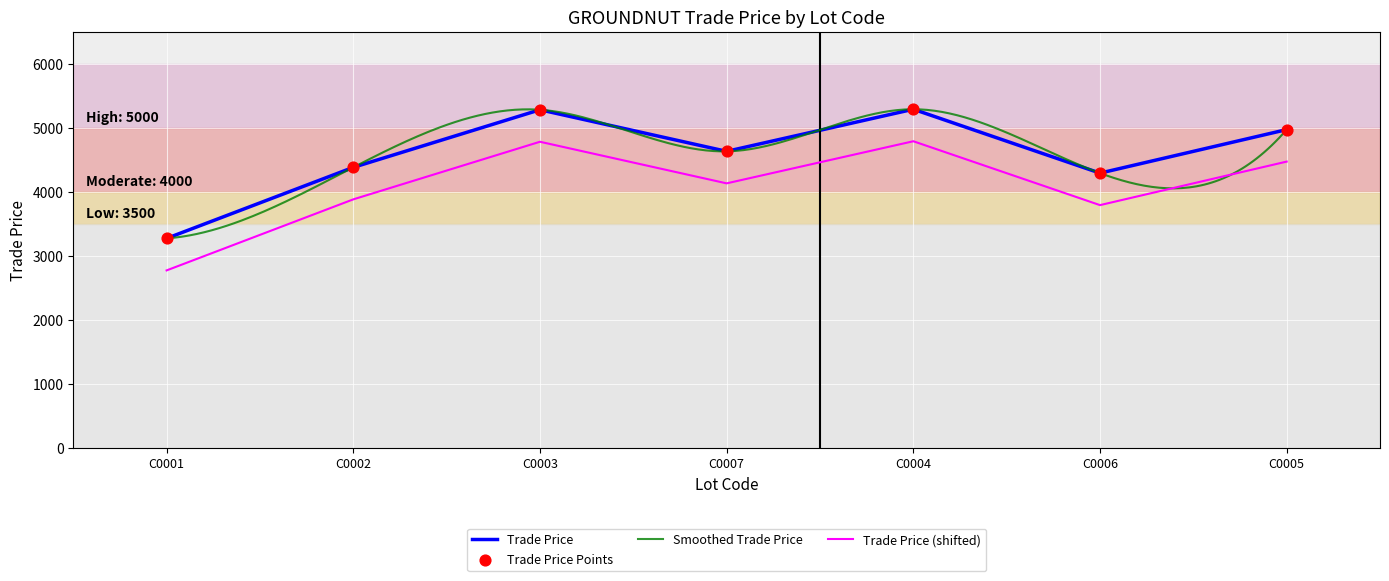

Between C0007 and C0002, which is larger?

C0007